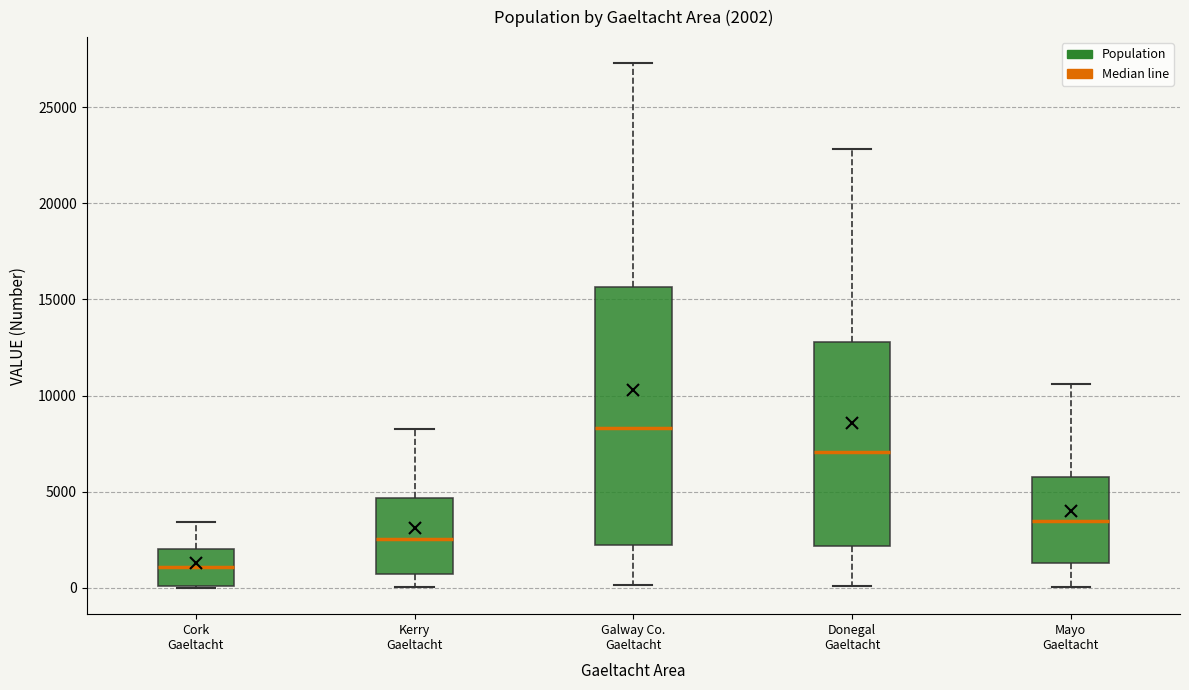

Which box has the lowest median line?

Cork Gaeltacht